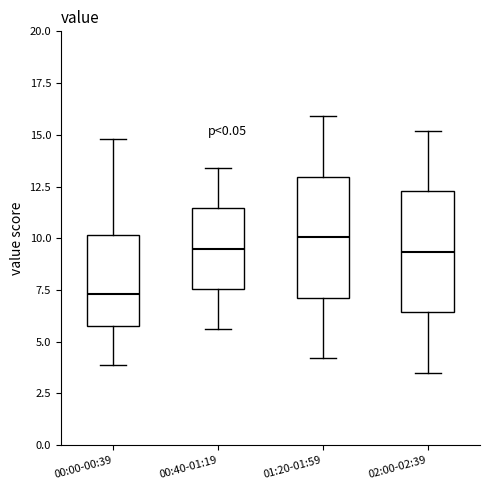

Reading left to right, transcribe this box plot: for each box, give where its median line is, the range the box spans, and where its two whiskers end, as read against the y-axis. The values are not printed on the chart, so give them approximately, as read against the axis.

00:00-00:39: median 7.5, box 6.0 to 10.0, whiskers 4.0 to 15.0
00:40-01:19: median 9.5, box 7.5 to 11.5, whiskers 5.5 to 13.5
01:20-01:59: median 10.0, box 7.0 to 13.0, whiskers 4.0 to 16.0
02:00-02:39: median 9.5, box 6.5 to 12.5, whiskers 3.5 to 15.0